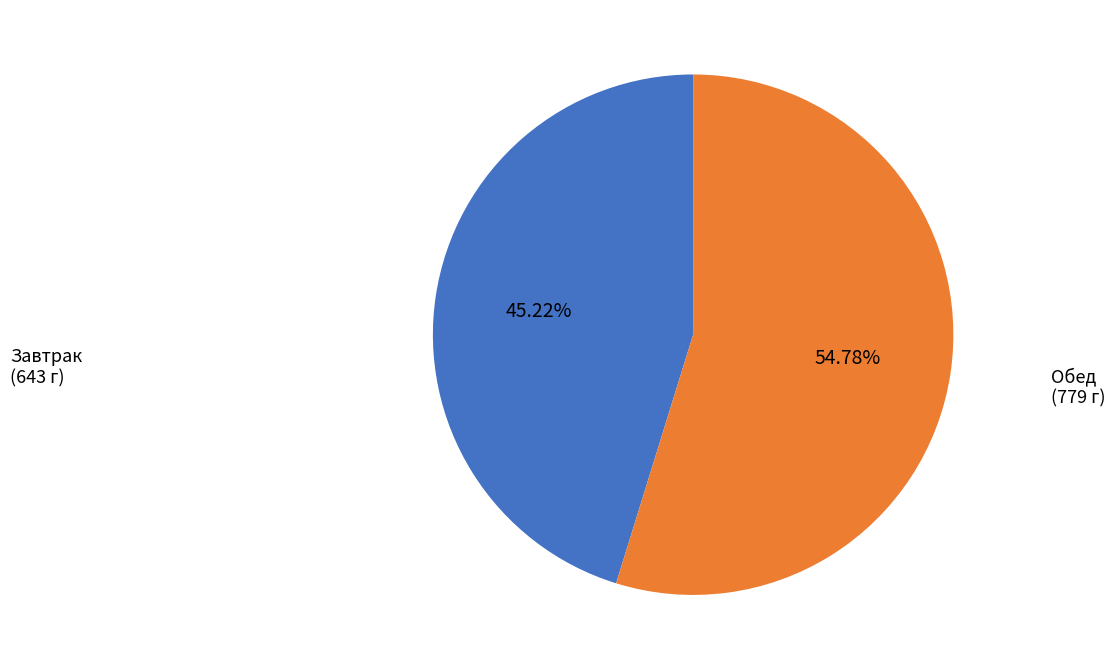

Does any single category account for the majority?

Yes